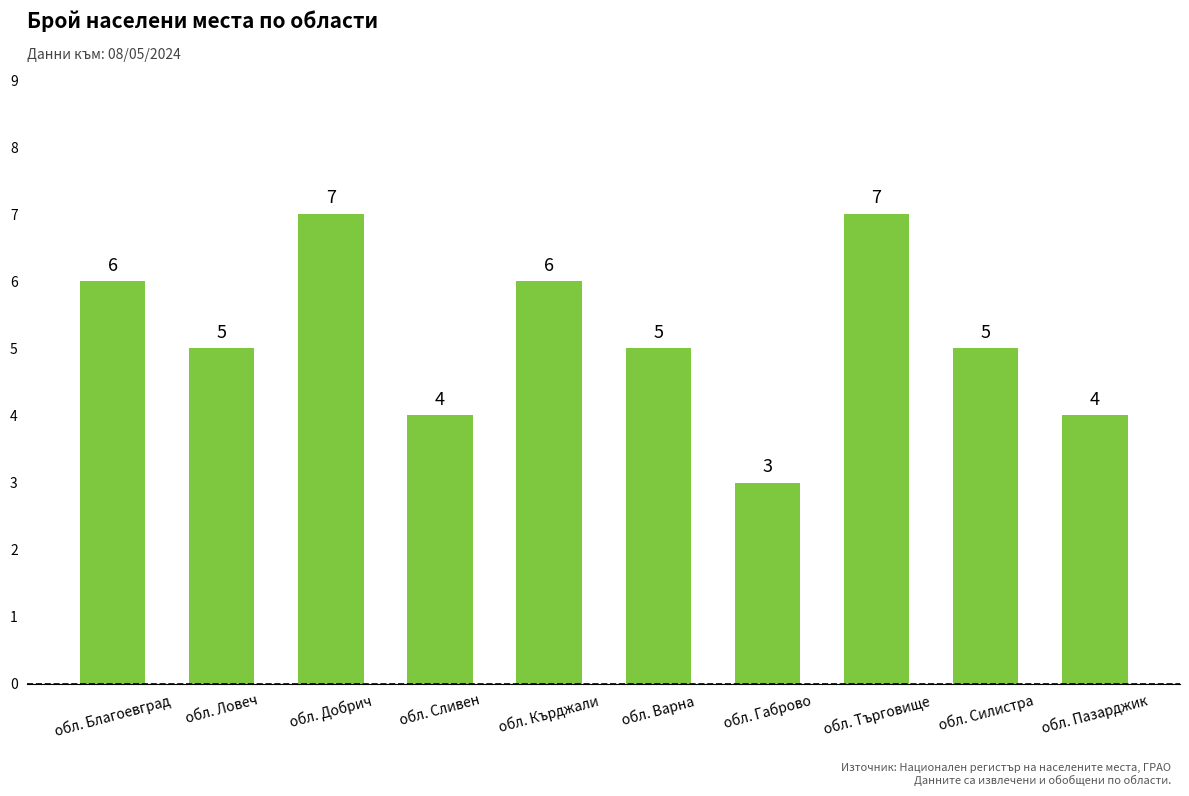

What is the label of the 5th bar from the right?

обл. Варна